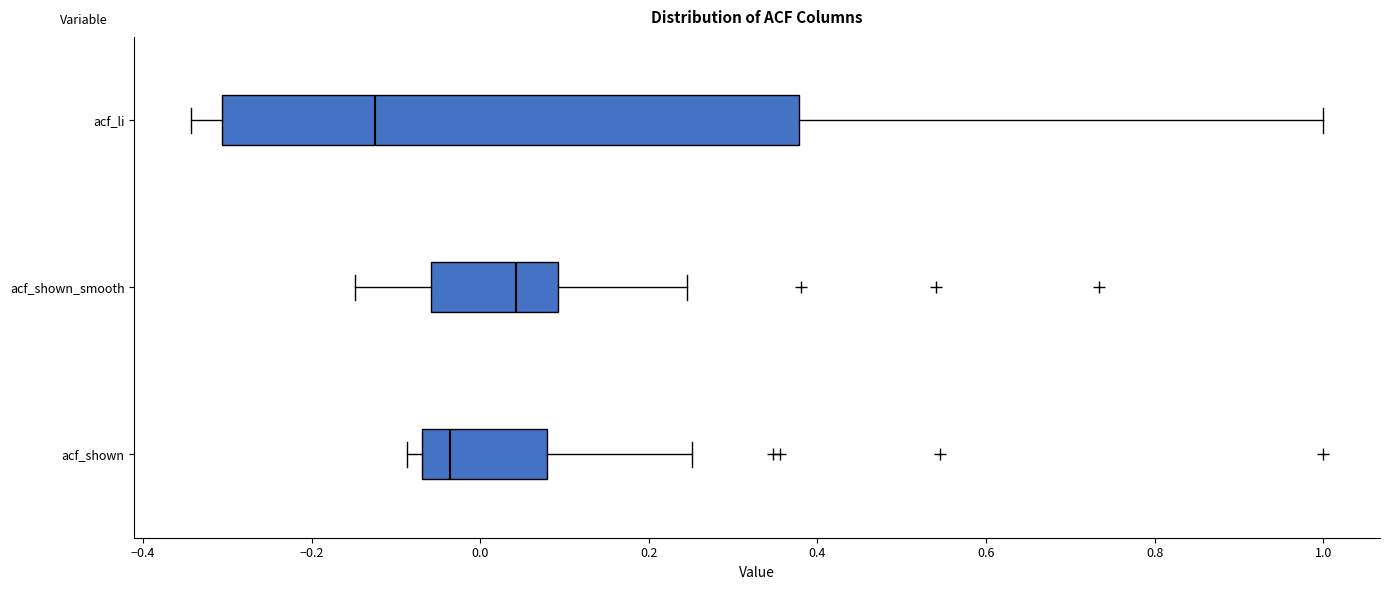

Which box has the furthest to the right median line?

acf_shown_smooth